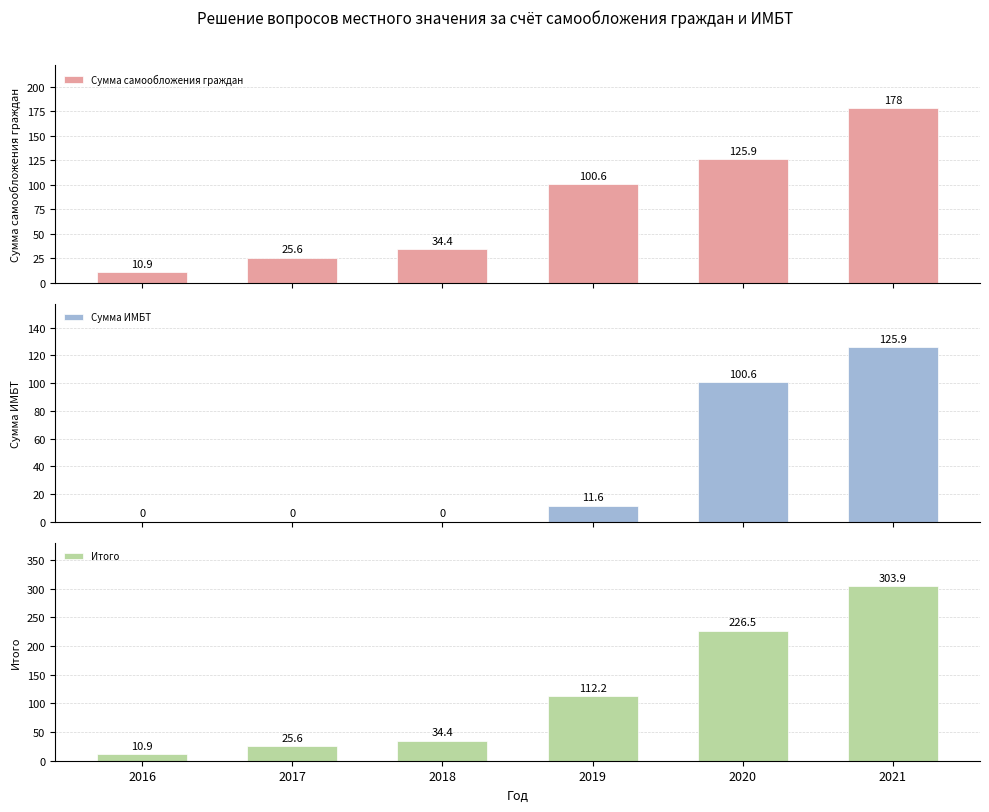

Which series has the largest range (max minus min)?

Итого